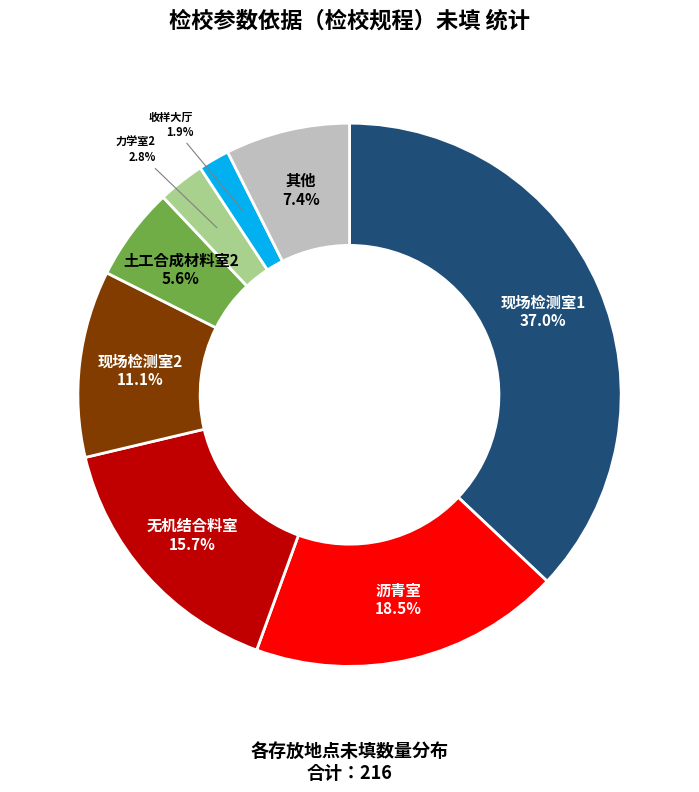

Count the number of slices in the pie.

8